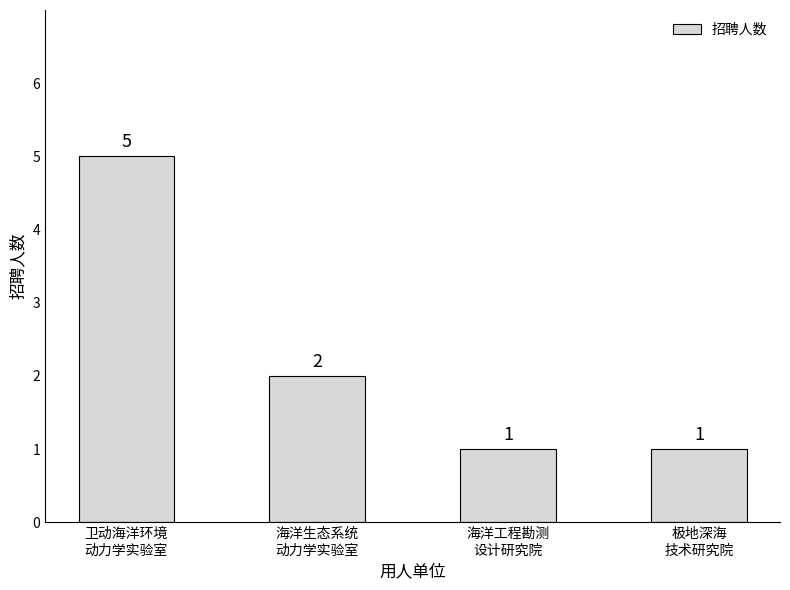

Reading left to right, extract all data points from this chart.

5	2	1	1